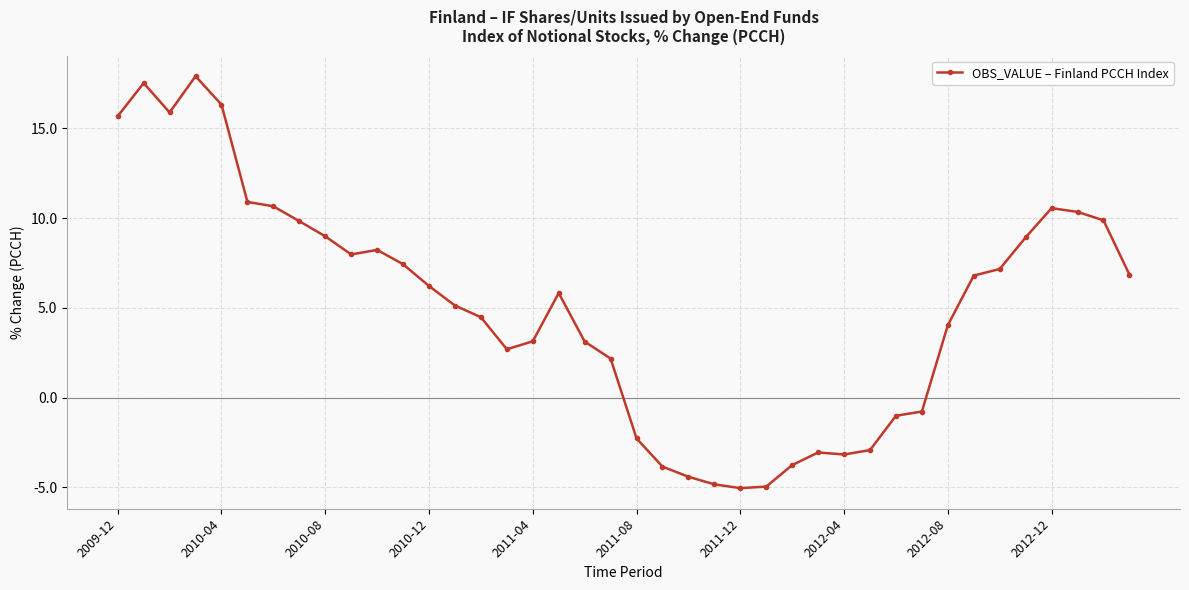

What is the smallest value displayed?

-5.0